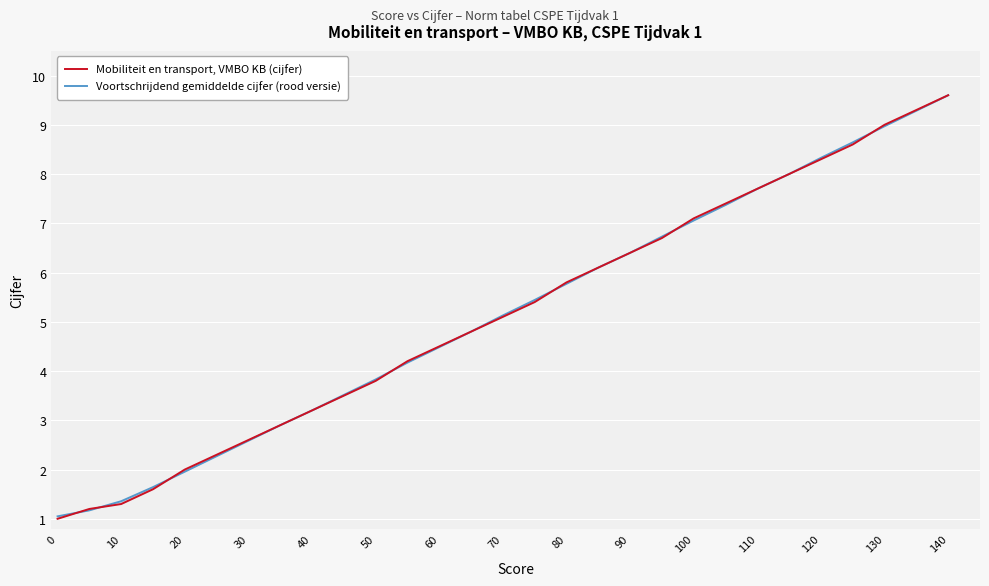

True or false: Voortschrijdend gemiddelde cijfer (rood versie) has a value of 0.6 at 10.

False